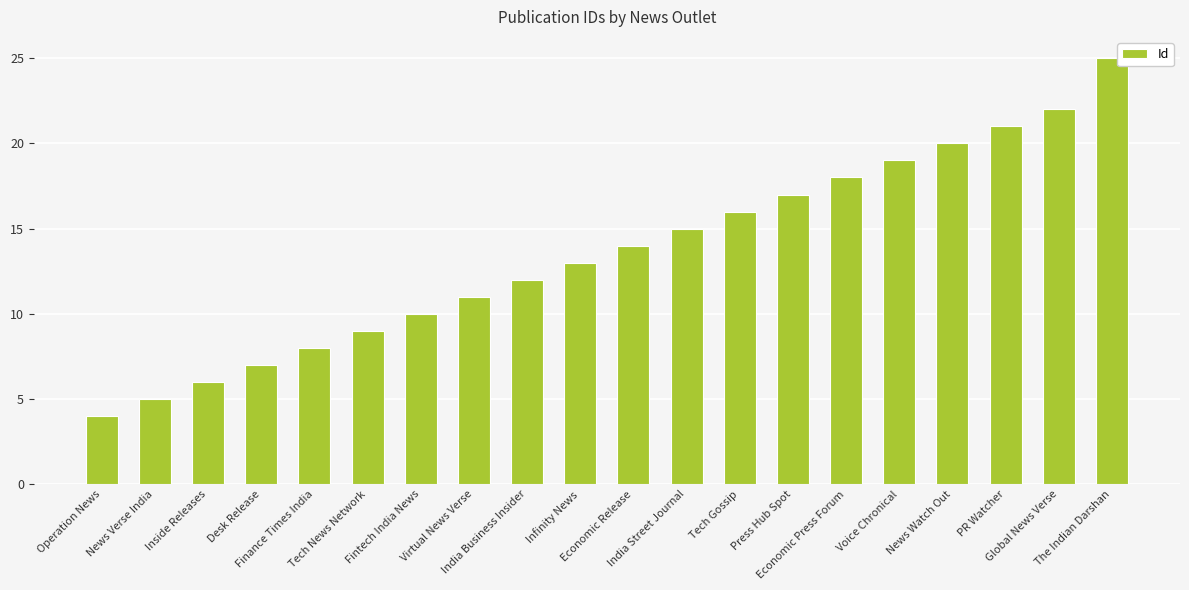

What is the difference between the values at Voice Chronical and Tech News Network?

10